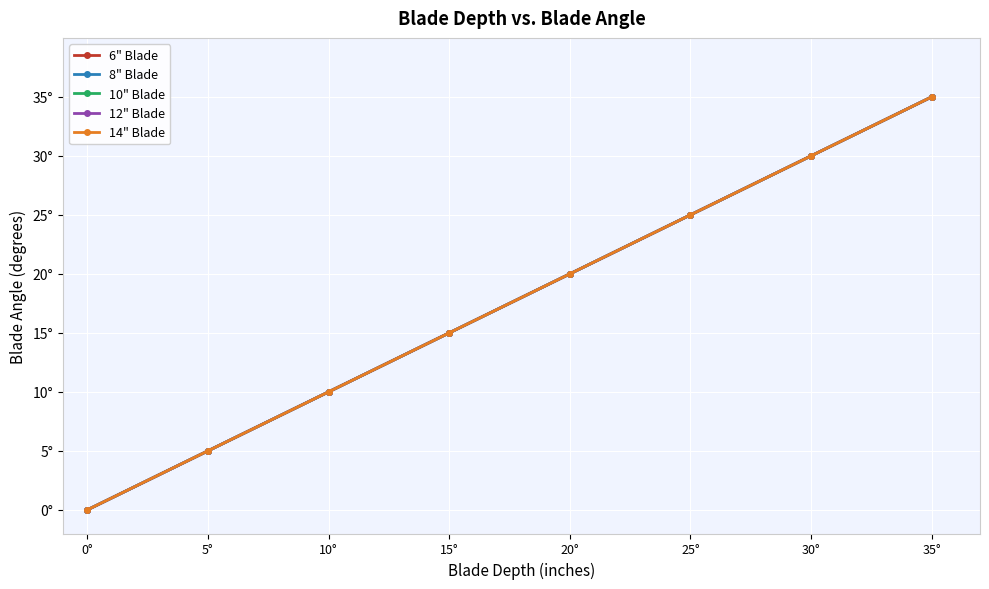

Is this an area chart (filled region under the line)?

No